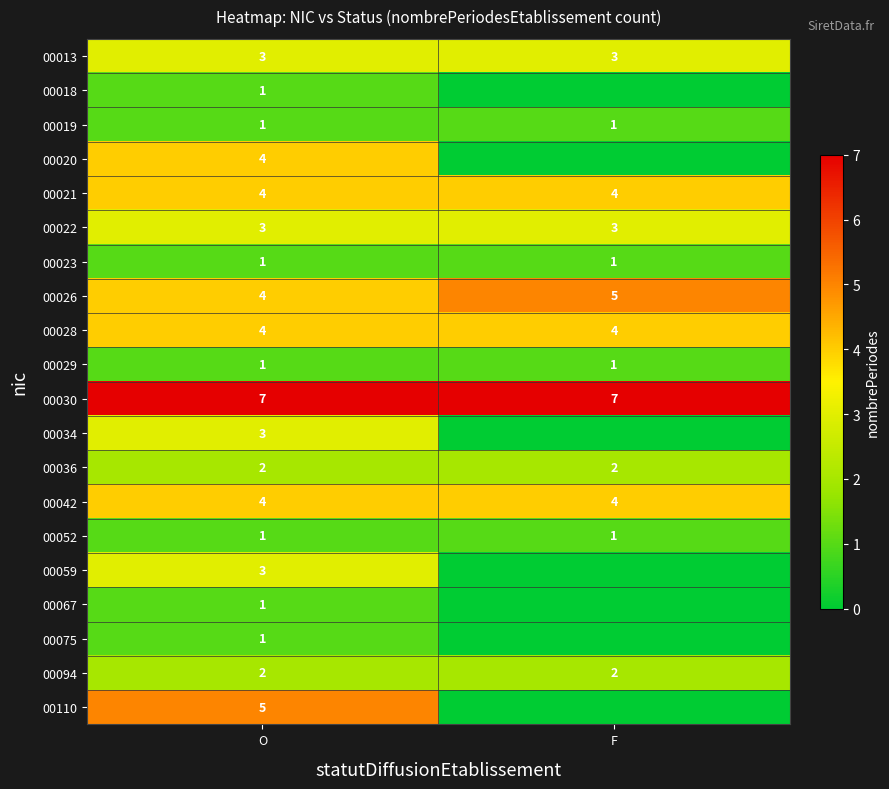

Between F and O, which is larger?

F